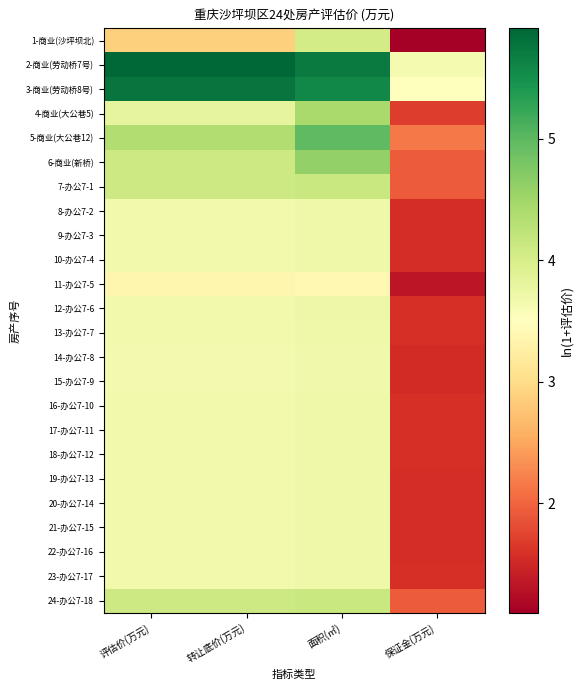

Reading left to right, what are all the values shown in this chart?

1-商业(沙坪坝北): 评估价(万元)=2.9	转让底价(万元)=2.9	面积(㎡)=4.0	保证金(万元)=1.1
2-商业(劳动桥7号): 评估价(万元)=5.9	转让底价(万元)=5.9	面积(㎡)=5.7	保证金(万元)=3.6
3-商业(劳动桥8号): 评估价(万元)=5.8	转让底价(万元)=5.8	面积(㎡)=5.6	保证金(万元)=3.5
4-商业(大公巷5): 评估价(万元)=3.8	转让底价(万元)=3.8	面积(㎡)=4.4	保证金(万元)=1.7
5-商业(大公巷12): 评估价(万元)=4.4	转让底价(万元)=4.4	面积(㎡)=5.0	保证金(万元)=2.2
6-商业(新桥): 评估价(万元)=4.1	转让底价(万元)=4.1	面积(㎡)=4.6	保证金(万元)=1.9
7-办公7-1: 评估价(万元)=4.1	转让底价(万元)=4.1	面积(㎡)=4.1	保证金(万元)=1.9
8-办公7-2: 评估价(万元)=3.7	转让底价(万元)=3.7	面积(㎡)=3.7	保证金(万元)=1.6
9-办公7-3: 评估价(万元)=3.7	转让底价(万元)=3.7	面积(㎡)=3.7	保证金(万元)=1.6
10-办公7-4: 评估价(万元)=3.7	转让底价(万元)=3.7	面积(㎡)=3.7	保证金(万元)=1.6
11-办公7-5: 评估价(万元)=3.4	转让底价(万元)=3.4	面积(㎡)=3.4	保证金(万元)=1.3
12-办公7-6: 评估价(万元)=3.7	转让底价(万元)=3.7	面积(㎡)=3.7	保证金(万元)=1.6
13-办公7-7: 评估价(万元)=3.7	转让底价(万元)=3.7	面积(㎡)=3.7	保证金(万元)=1.6
14-办公7-8: 评估价(万元)=3.6	转让底价(万元)=3.6	面积(㎡)=3.7	保证金(万元)=1.5
15-办公7-9: 评估价(万元)=3.6	转让底价(万元)=3.6	面积(㎡)=3.7	保证金(万元)=1.5
16-办公7-10: 评估价(万元)=3.7	转让底价(万元)=3.7	面积(㎡)=3.7	保证金(万元)=1.6
17-办公7-11: 评估价(万元)=3.7	转让底价(万元)=3.7	面积(㎡)=3.7	保证金(万元)=1.6
18-办公7-12: 评估价(万元)=3.7	转让底价(万元)=3.7	面积(㎡)=3.7	保证金(万元)=1.6
19-办公7-13: 评估价(万元)=3.7	转让底价(万元)=3.7	面积(㎡)=3.7	保证金(万元)=1.6
20-办公7-14: 评估价(万元)=3.7	转让底价(万元)=3.7	面积(㎡)=3.7	保证金(万元)=1.6
21-办公7-15: 评估价(万元)=3.7	转让底价(万元)=3.7	面积(㎡)=3.7	保证金(万元)=1.6
22-办公7-16: 评估价(万元)=3.7	转让底价(万元)=3.7	面积(㎡)=3.7	保证金(万元)=1.6
23-办公7-17: 评估价(万元)=3.7	转让底价(万元)=3.7	面积(㎡)=3.7	保证金(万元)=1.6
24-办公7-18: 评估价(万元)=4.1	转让底价(万元)=4.1	面积(㎡)=4.1	保证金(万元)=1.9